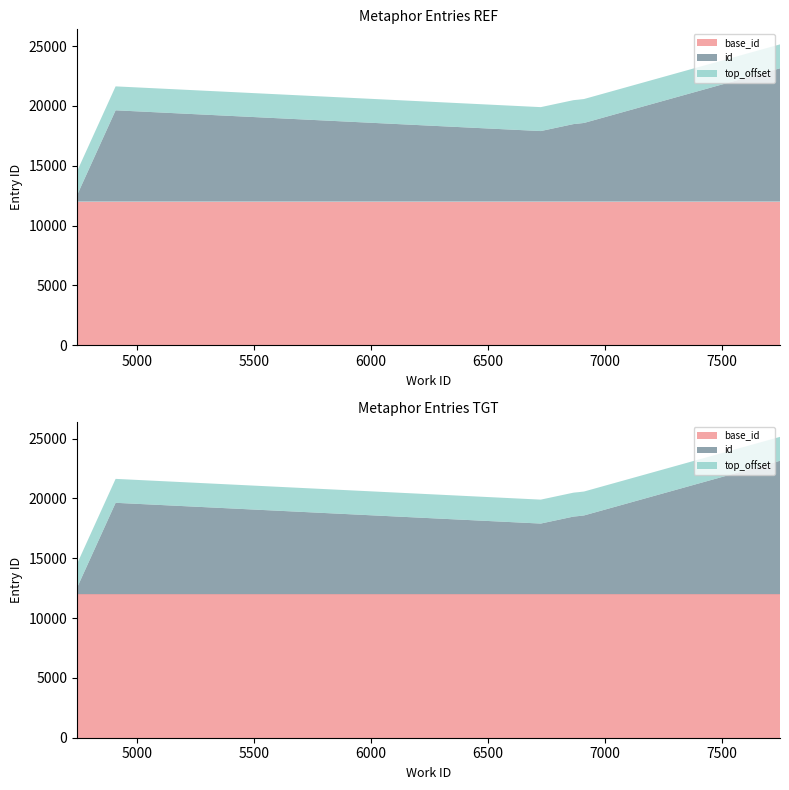

Reading right to left, list all the values displayed in this chart.

work_id: 7750=7750	4909=4909	6912=6912	6888=6888	6876=6876	6875=6875	6869=6869	6865=6865	6727=6727	4744=4744
id: 7750=23145	4909=19635	6912=18578	6888=18524	6876=18501	6875=18499	6869=18488	6865=18475	6727=17900	4744=12532